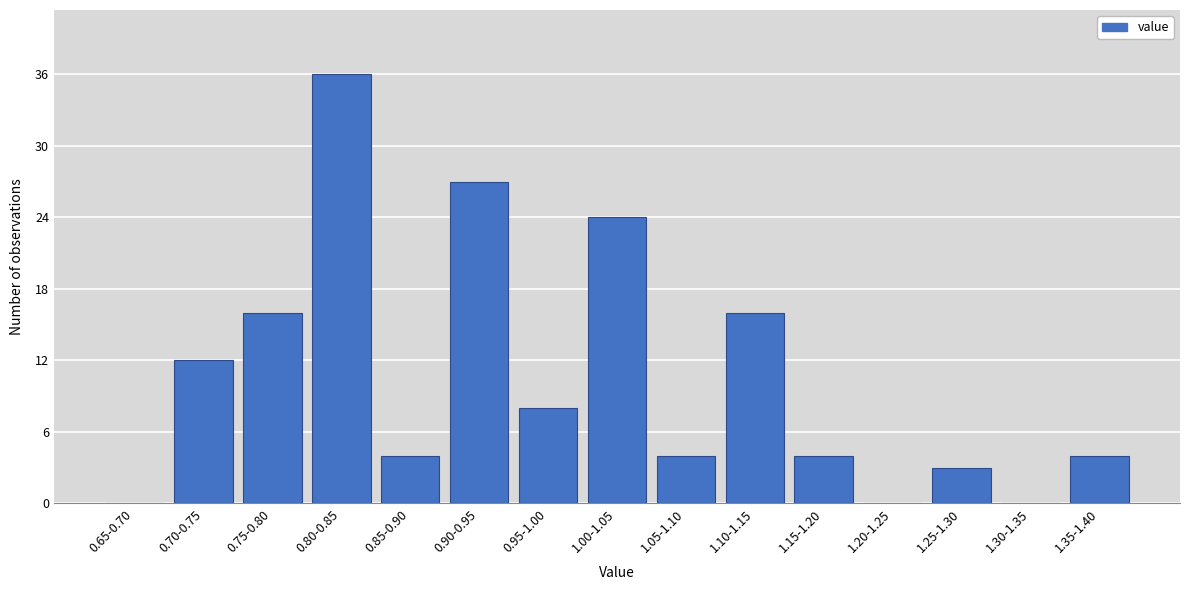

Reading left to right, list all the values displayed in this chart.

0.65-0.70=0	0.70-0.75=12	0.75-0.80=16	0.80-0.85=36	0.85-0.90=4	0.90-0.95=27	0.95-1.00=8	1.00-1.05=24	1.05-1.10=4	1.10-1.15=16	1.15-1.20=4	1.20-1.25=0	1.25-1.30=3	1.30-1.35=0	1.35-1.40=4